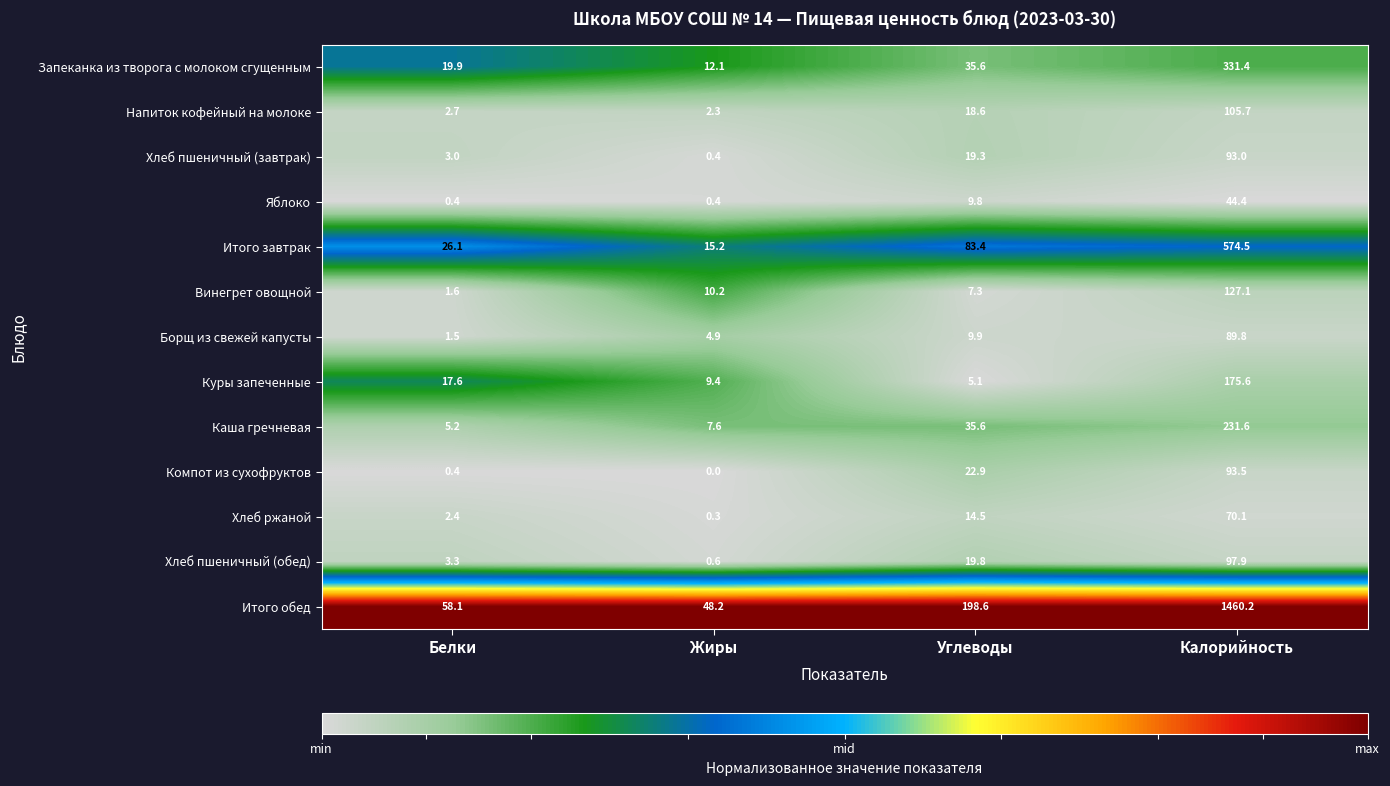

What is the difference between the highest and lowest values at Белки?

57.7